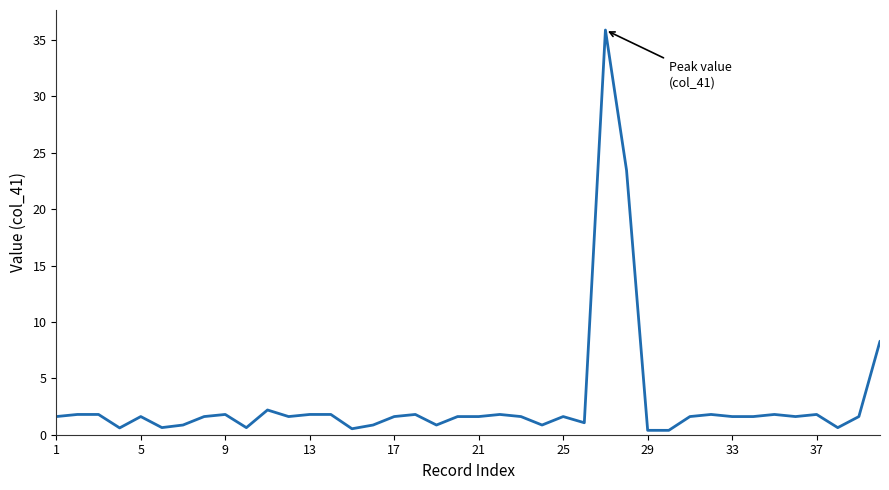

What is the maximum value shown in the chart?

35.9